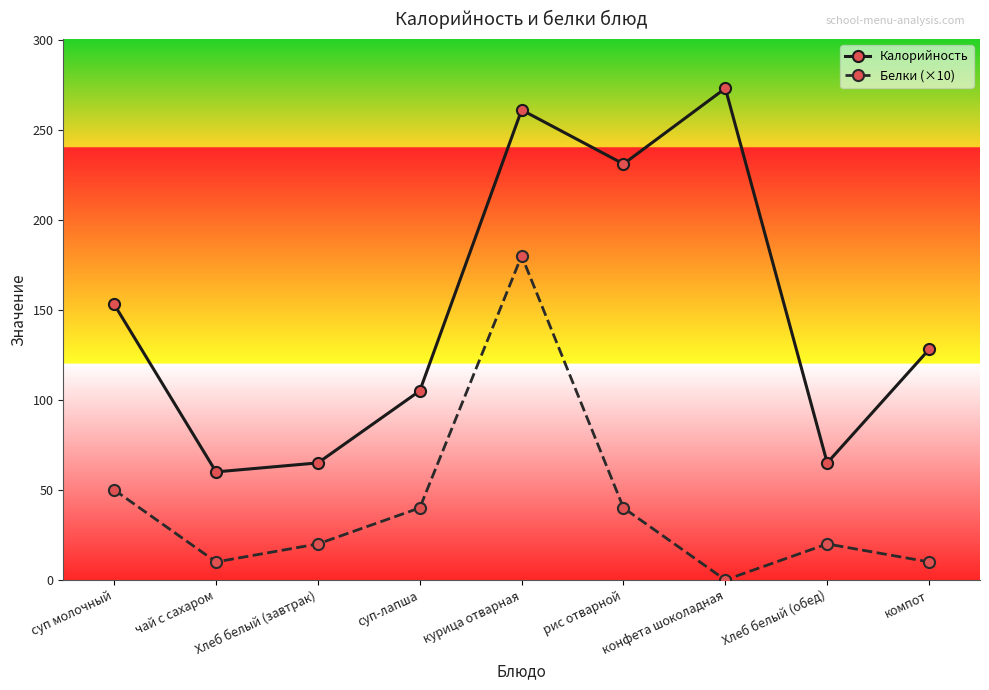

Count the number of data series in this chart.

2